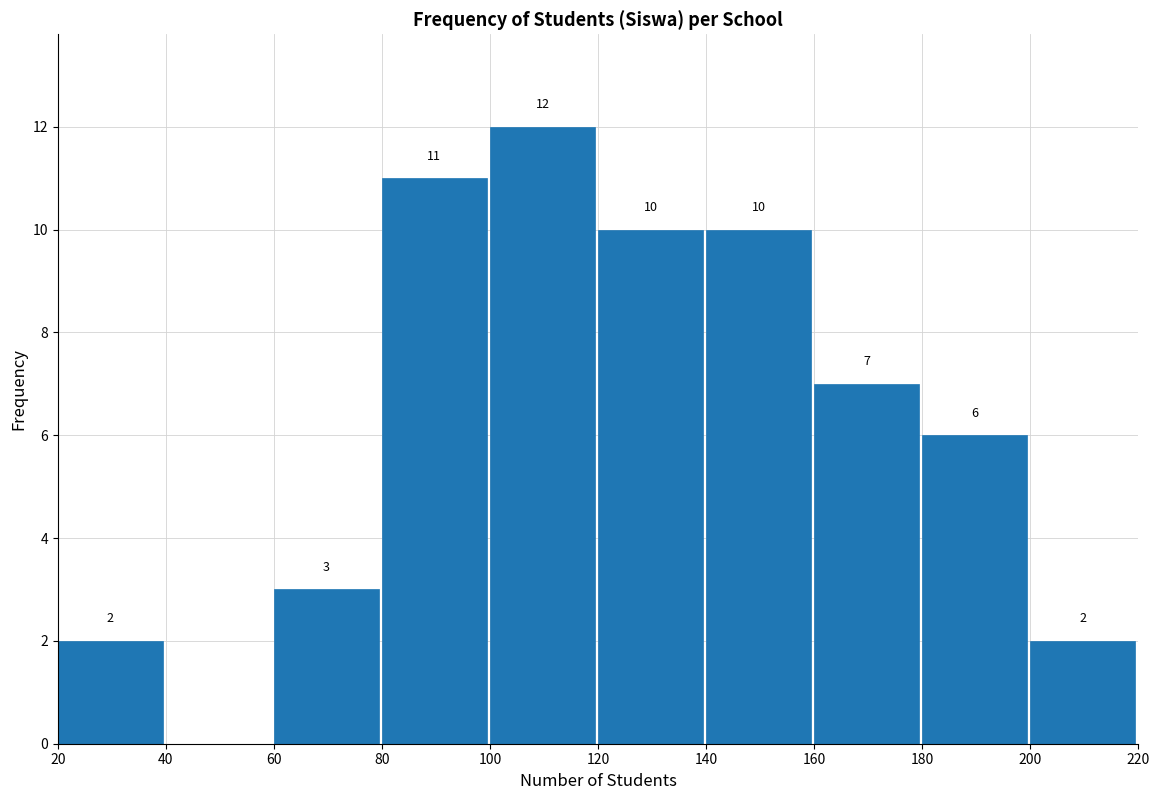

Over which range of the x-axis is the bar tallest?

100 to 120